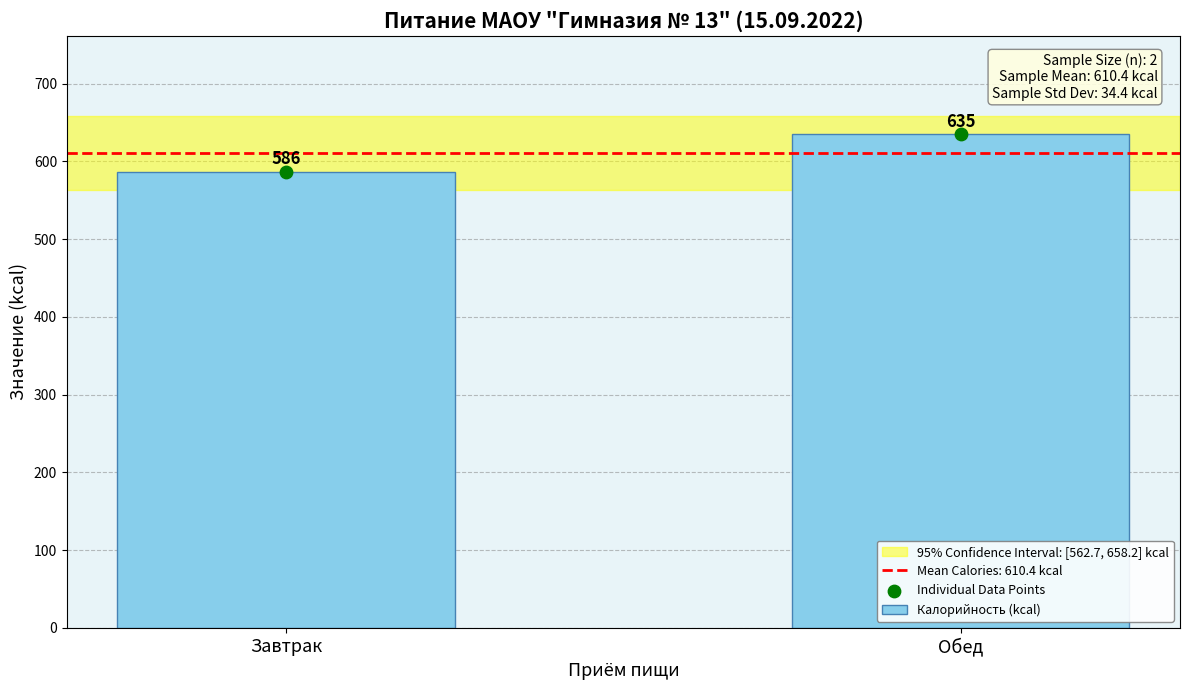

Approximately how many times larger is the value at Завтрак compared to Обед?

0.9